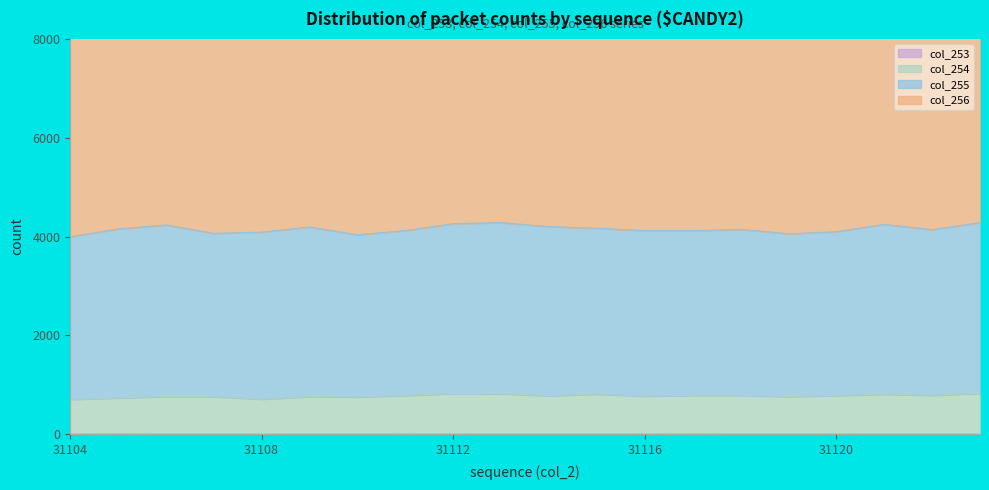

Which series has the largest range (max minus min)?

col_254